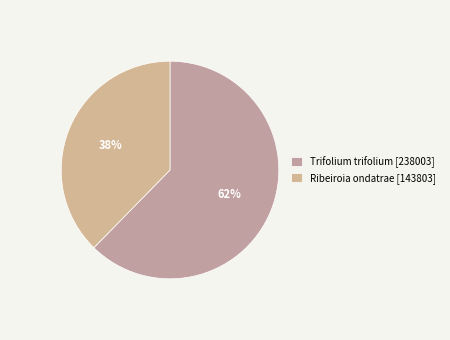

Which category has the smallest portion of the pie?

Ribeiroia ondatrae [143803]